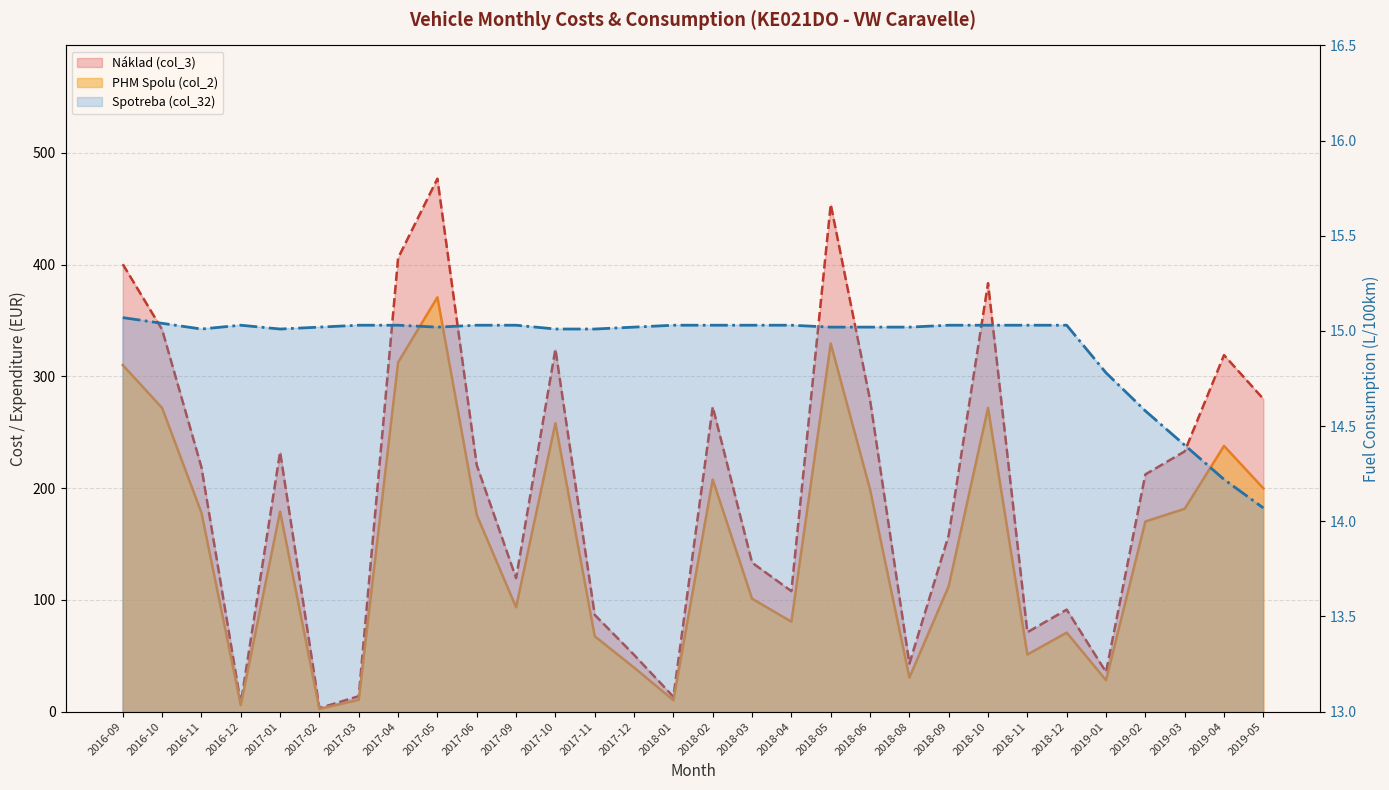

What is the sum of the PHM Spolu (col_2) values at 2018-03 and 2017-01?

280.1